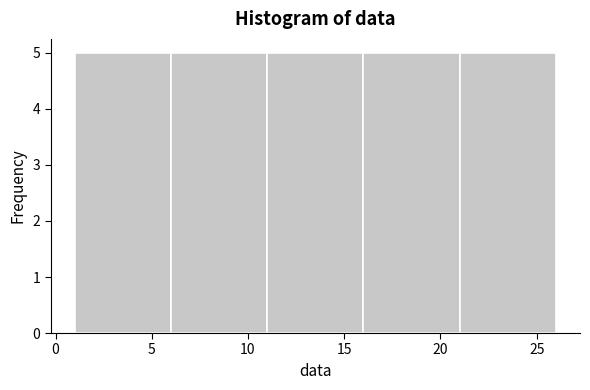

What is the height of the bar covering 1 to 6 on the x-axis? The values are not printed on the chart, so give them approximately, as read against the axis.

5